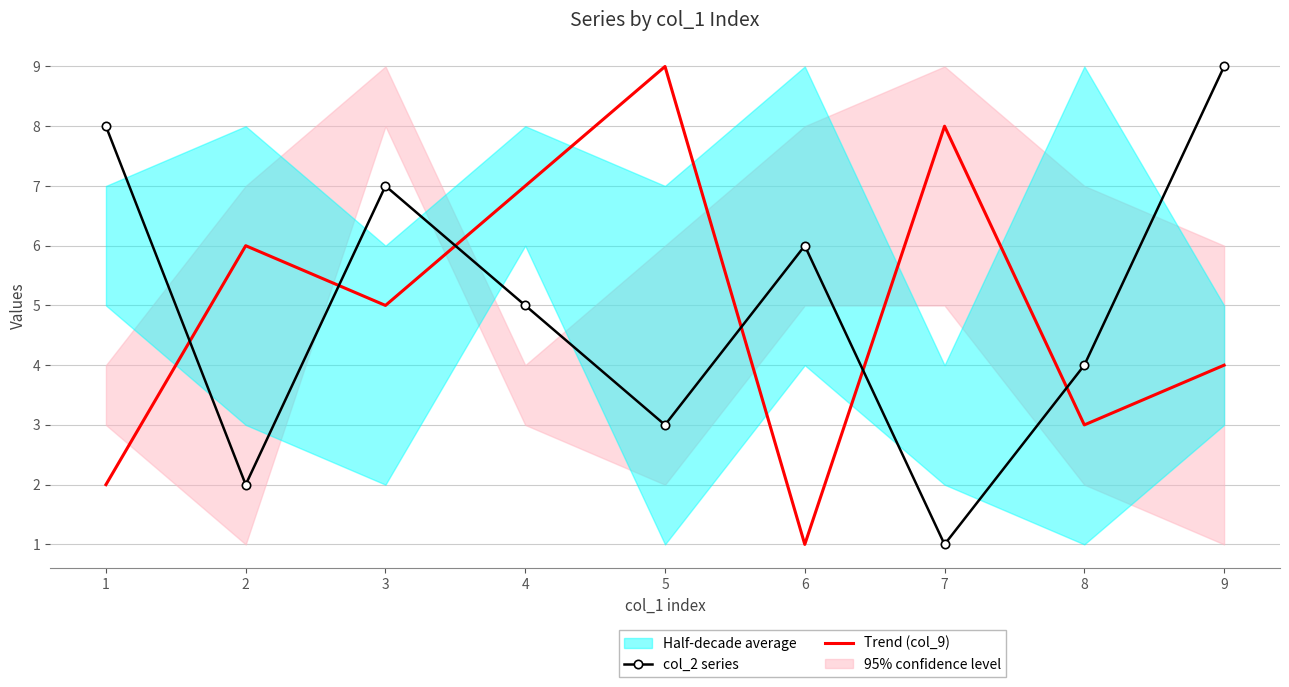

How many lines are shown in the chart?

2